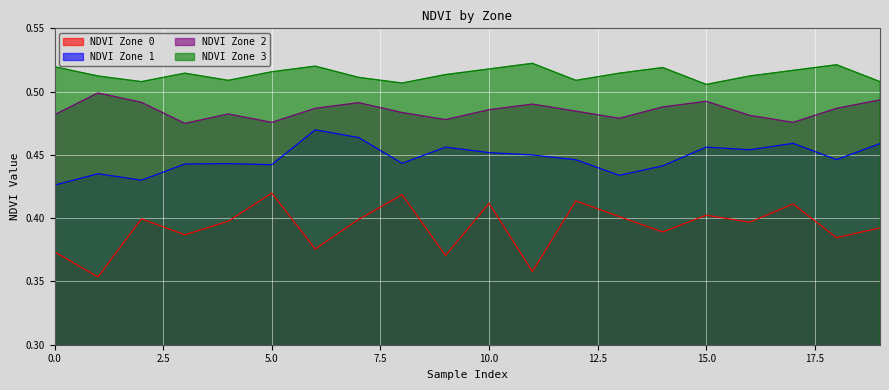

Which series changed the most between 4 and 10?

NDVI Zone 0